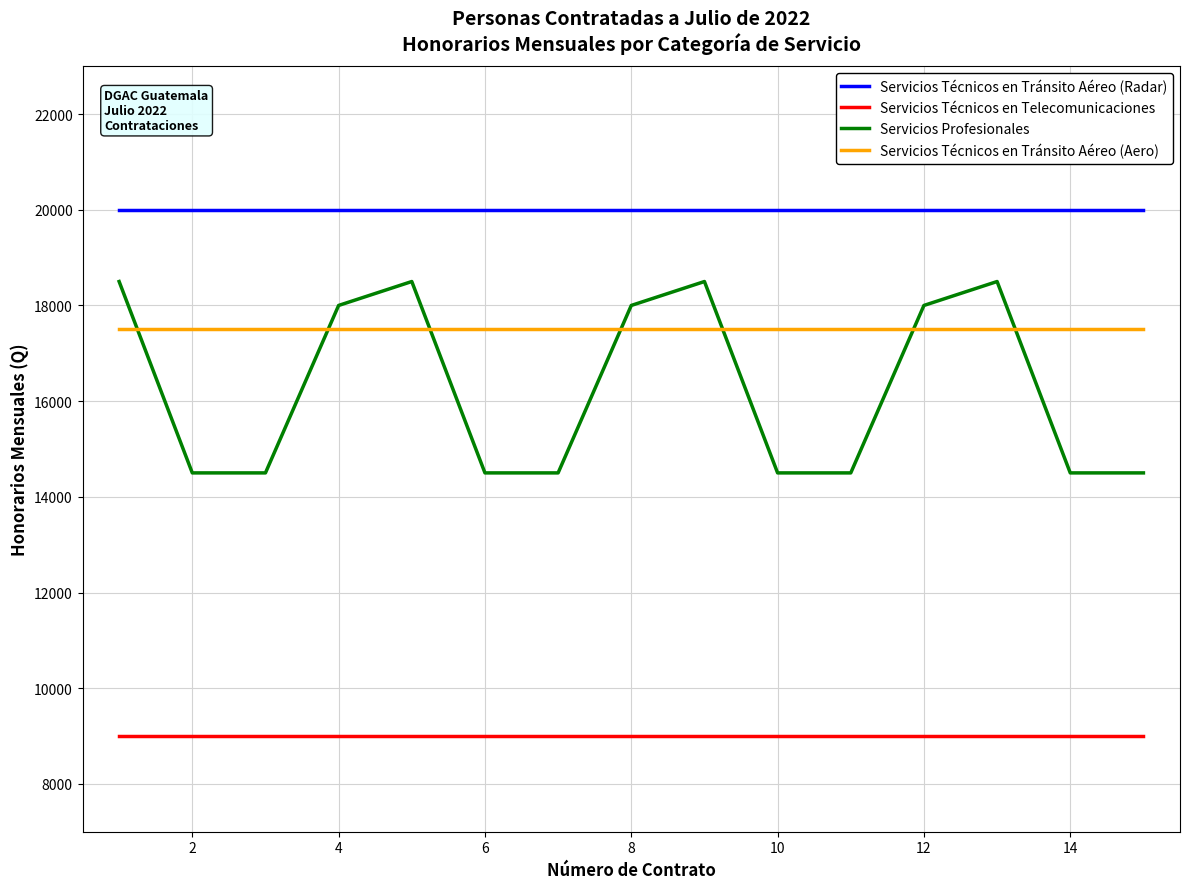

Reading left to right, what are all the values shown in this chart?

Servicios Técnicos en Tránsito Aéreo (Radar): 20000	20000	20000	20000	20000	20000	20000	20000	20000	20000	20000	20000	20000	20000	20000
Servicios Técnicos en Telecomunicaciones: 9000	9000	9000	9000	9000	9000	9000	9000	9000	9000	9000	9000	9000	9000	9000
Servicios Profesionales: 18500	14500	14500	18000	18500	14500	14500	18000	18500	14500	14500	18000	18500	14500	14500
Servicios Técnicos en Tránsito Aéreo (Aero): 17500	17500	17500	17500	17500	17500	17500	17500	17500	17500	17500	17500	17500	17500	17500